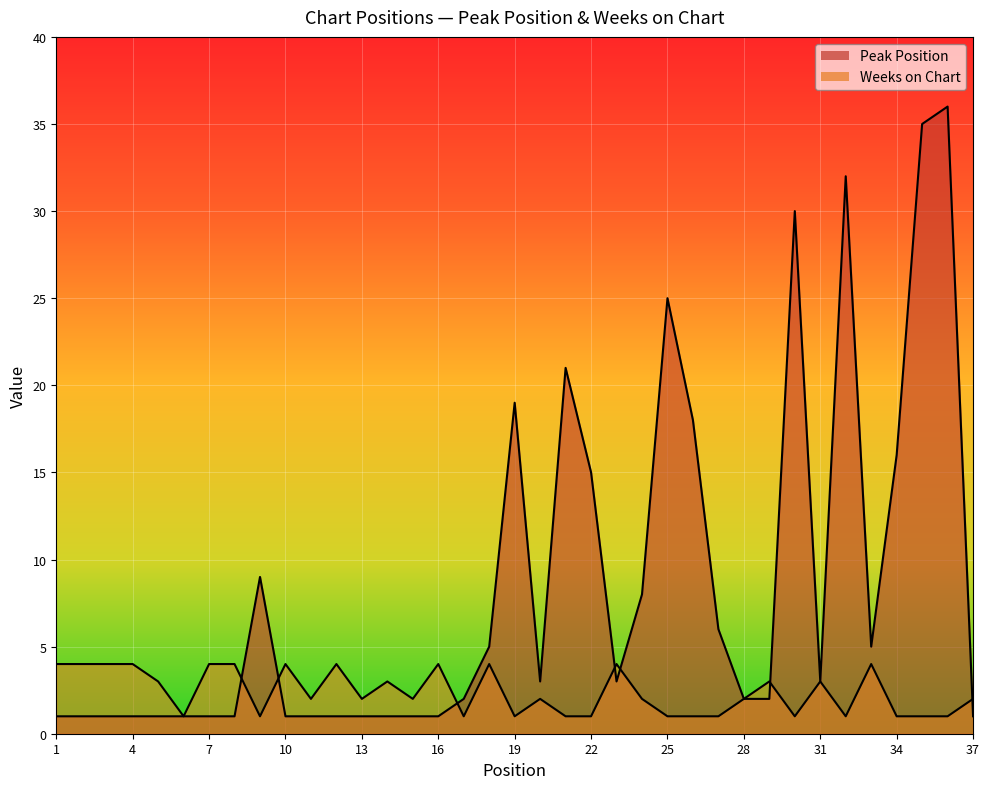

Count the Weeks on Chart values in the range 1 to 4.

37